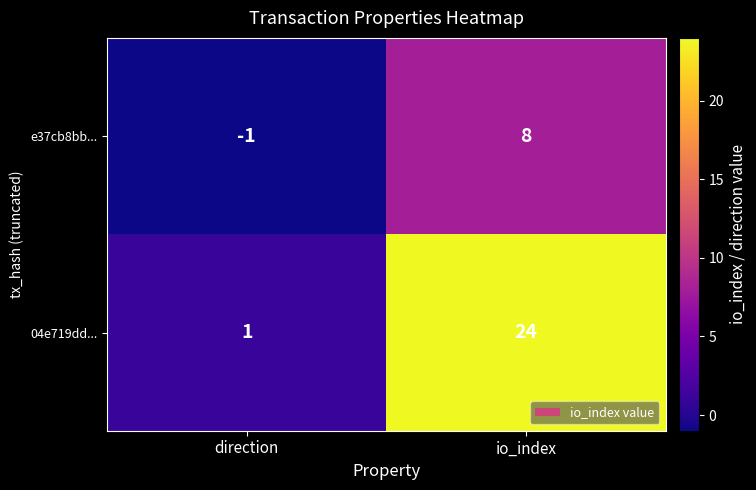

List the series in order of their peak value, lowest first.

e37cb8bb..., 04e719dd...